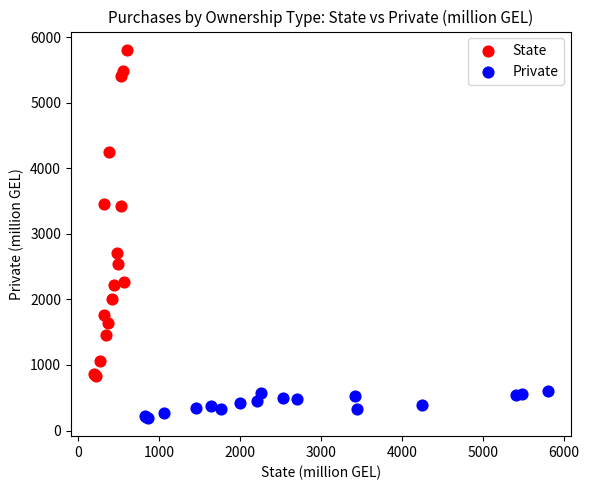

Which series reaches the minimum Y coordinate?

Private